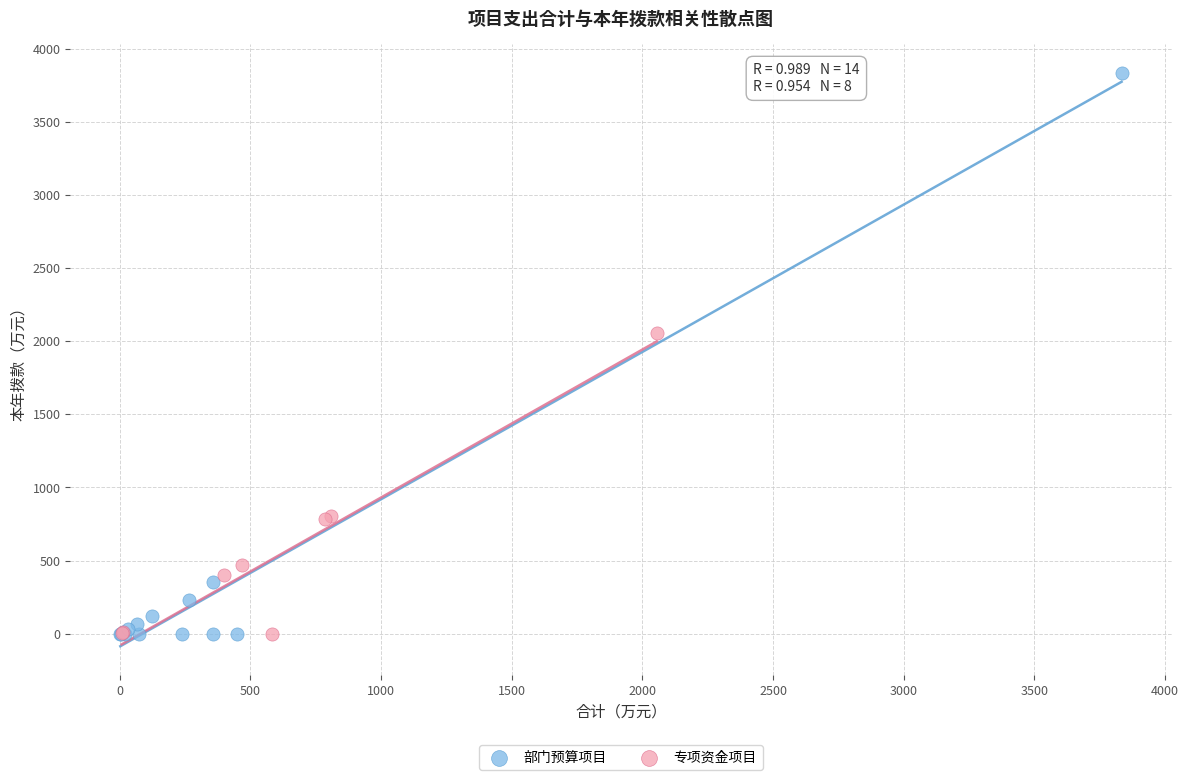

Which series has the largest Y range (max minus min)?

部门预算项目